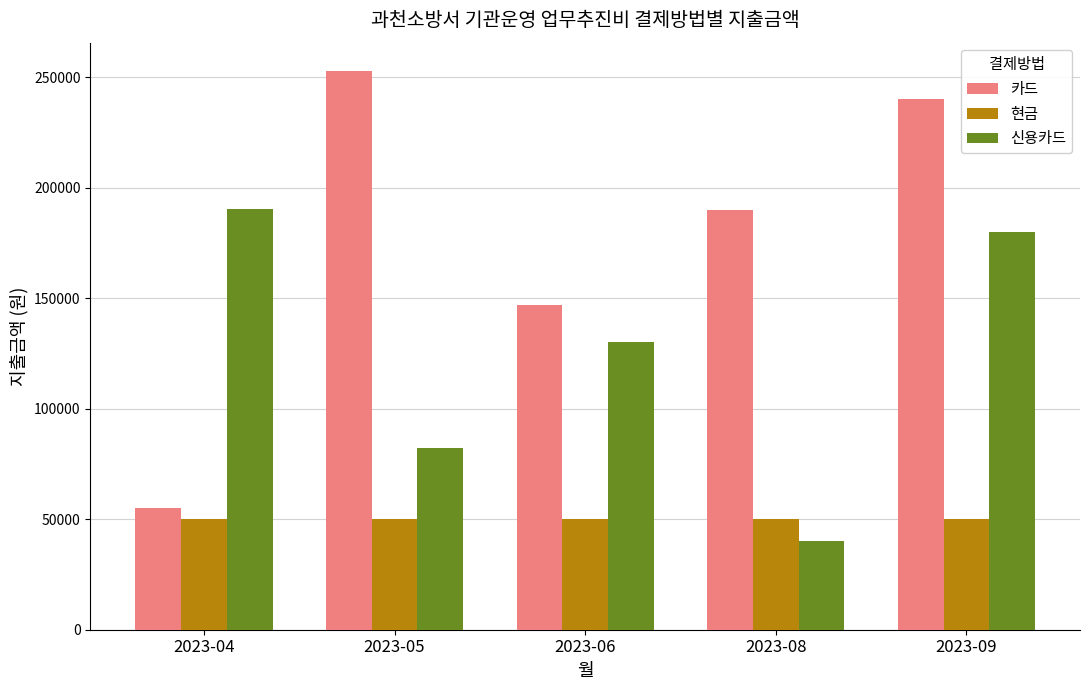

What is the smallest value displayed?

40000